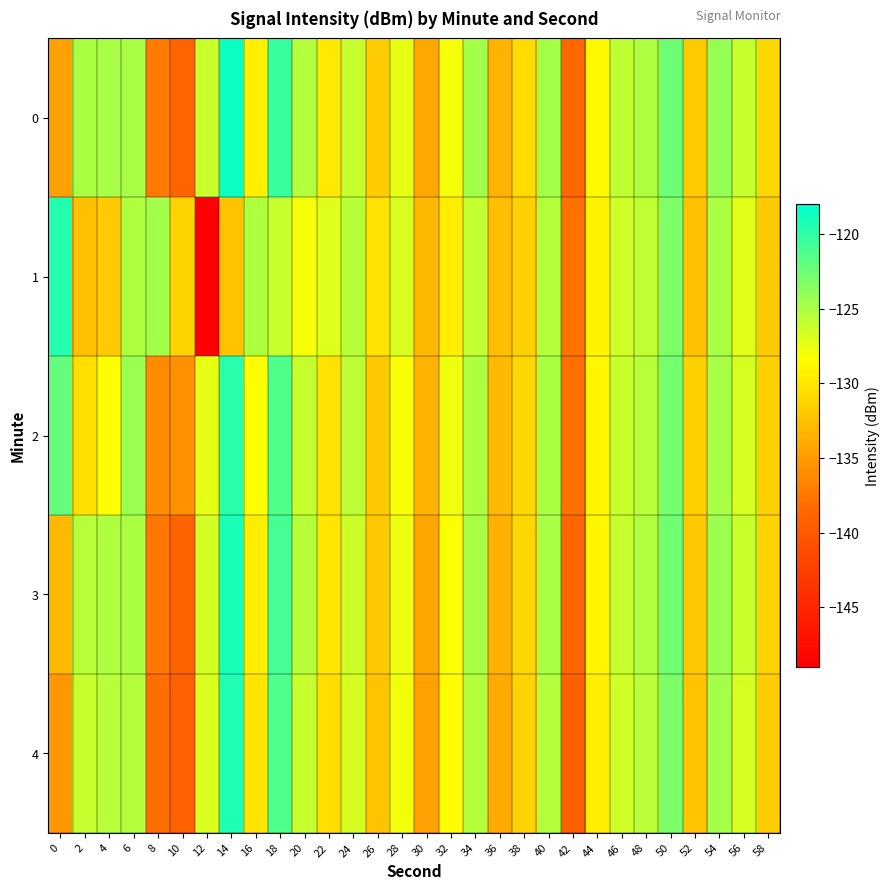

Reading left to right, what are all the values shown in this chart?

0: 0=-134.7	2=-125.0	4=-124.9	6=-124.8	8=-137.2	10=-138.8	12=-126.2	14=-118.5	16=-129.3	18=-120.4	20=-125.3	22=-129.8	24=-126.0	26=-131.7	28=-127.3	30=-134.2	32=-128.0	34=-124.6	36=-133.4	38=-130.8	40=-124.7	42=-138.5	44=-128.8	46=-125.9	48=-125.1	50=-122.5	52=-131.9	54=-124.2	56=-126.0	58=-131.0
1: 0=-119.5	2=-132.6	4=-131.9	6=-125.1	8=-124.6	10=-131.3	12=-148.9	14=-132.3	16=-125.1	18=-126.1	20=-128.0	22=-127.0	24=-125.5	26=-130.2	28=-126.8	30=-133.1	32=-129.4	34=-125.9	36=-132.7	38=-131.5	40=-125.3	42=-137.8	44=-129.2	46=-126.4	48=-125.8	50=-123.1	52=-132.5	54=-125.0	56=-127.2	58=-132.0
2: 0=-122.0	2=-130.5	4=-128.3	6=-124.2	8=-136.1	10=-135.7	12=-127.4	14=-119.8	16=-128.5	18=-121.3	20=-126.1	22=-130.2	24=-125.7	26=-132.0	28=-128.1	30=-133.5	32=-127.8	34=-125.1	36=-132.9	38=-131.0	40=-125.0	42=-137.9	44=-129.0	46=-126.2	48=-125.4	50=-122.8	52=-131.5	54=-124.8	56=-126.7	58=-131.5
3: 0=-133.0	2=-125.5	4=-125.1	6=-125.0	8=-137.5	10=-138.9	12=-126.5	14=-119.0	16=-129.5	18=-120.8	20=-125.5	22=-130.1	24=-126.3	26=-132.0	28=-127.6	30=-134.3	32=-128.2	34=-124.9	36=-133.6	38=-131.0	40=-124.9	42=-138.7	44=-129.0	46=-126.0	48=-125.2	50=-122.6	52=-132.0	54=-124.3	56=-126.2	58=-131.2
4: 0=-135.2	2=-126.1	4=-125.5	6=-125.3	8=-138.0	10=-139.2	12=-126.9	14=-119.3	16=-130.1	18=-121.2	20=-126.0	22=-130.5	24=-126.7	26=-132.4	28=-127.9	30=-134.7	32=-128.6	34=-125.3	36=-134.0	38=-131.4	40=-125.3	42=-139.1	44=-129.4	46=-126.4	48=-125.6	50=-123.0	52=-132.4	54=-124.7	56=-126.6	58=-131.6